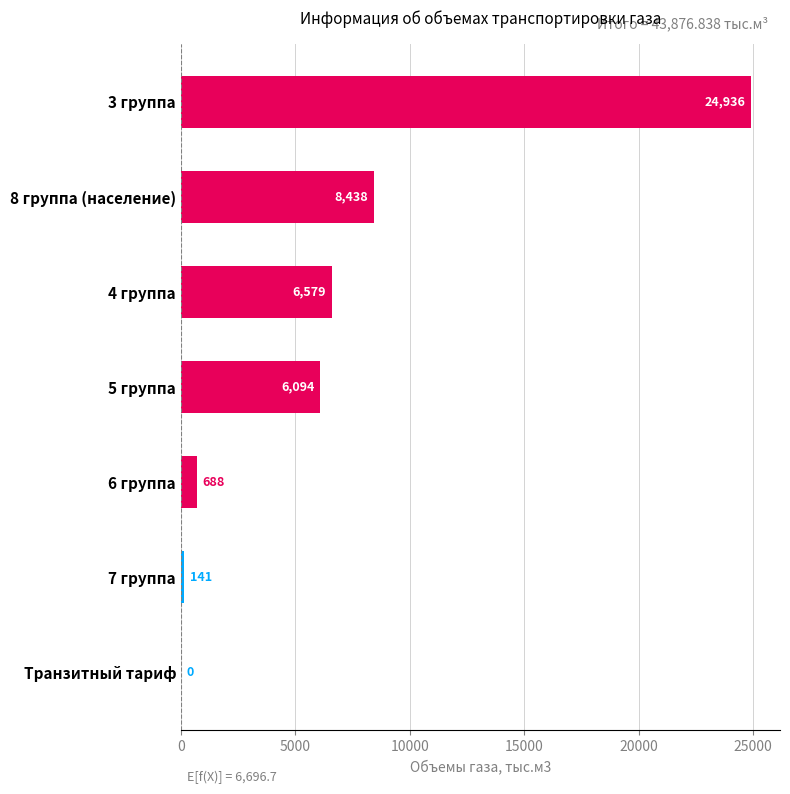

What is the difference between the values at 5 группа and 3 группа?

18842.4